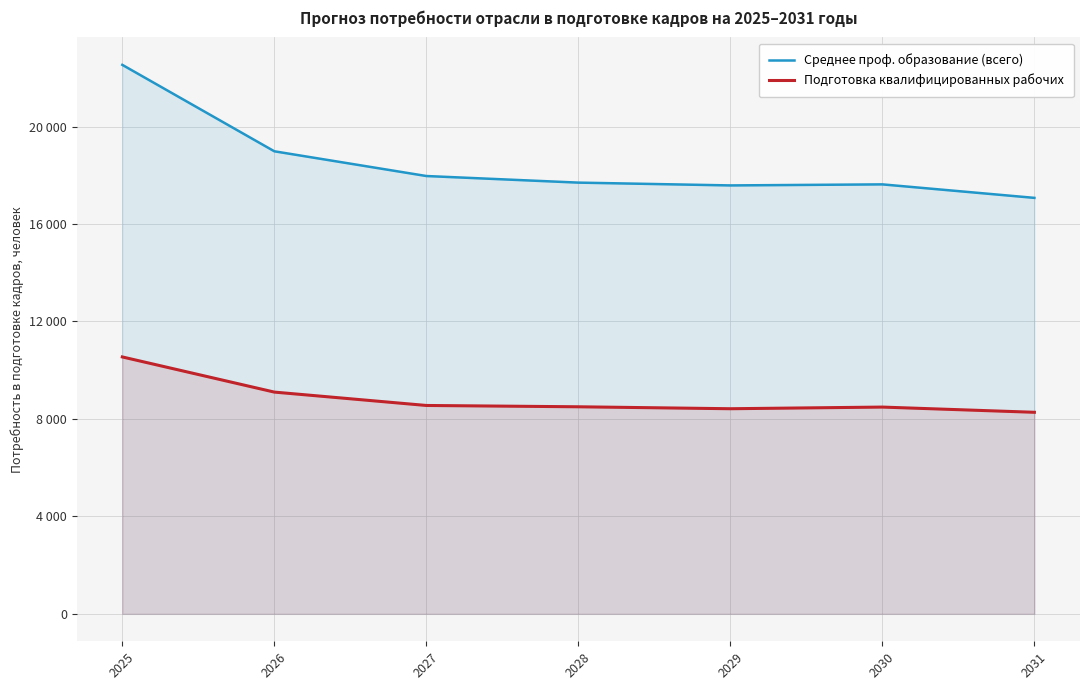

What is the total value across all series at 2029?

26004